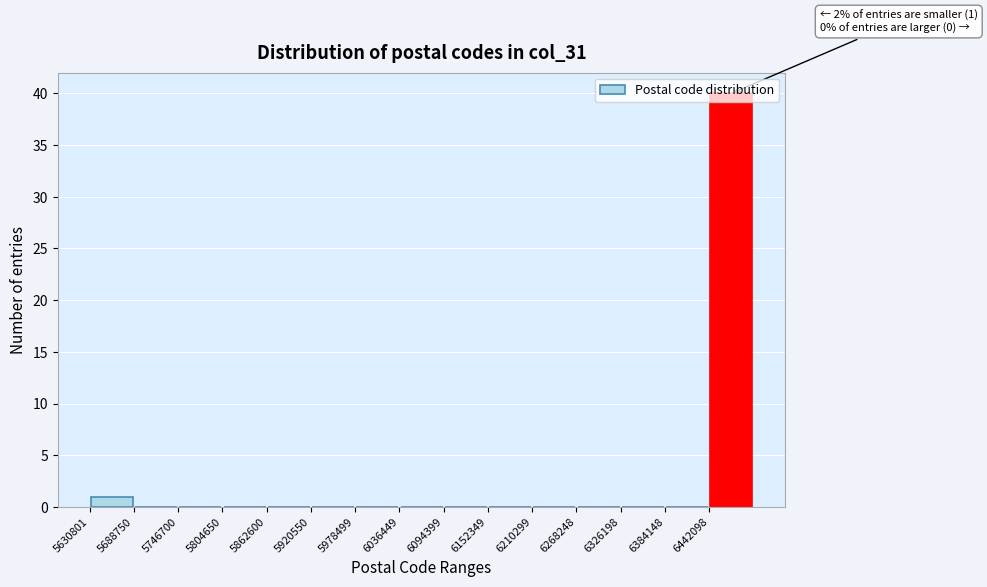

Which range on the x-axis has the tallest bar?

6440000 to 6500000